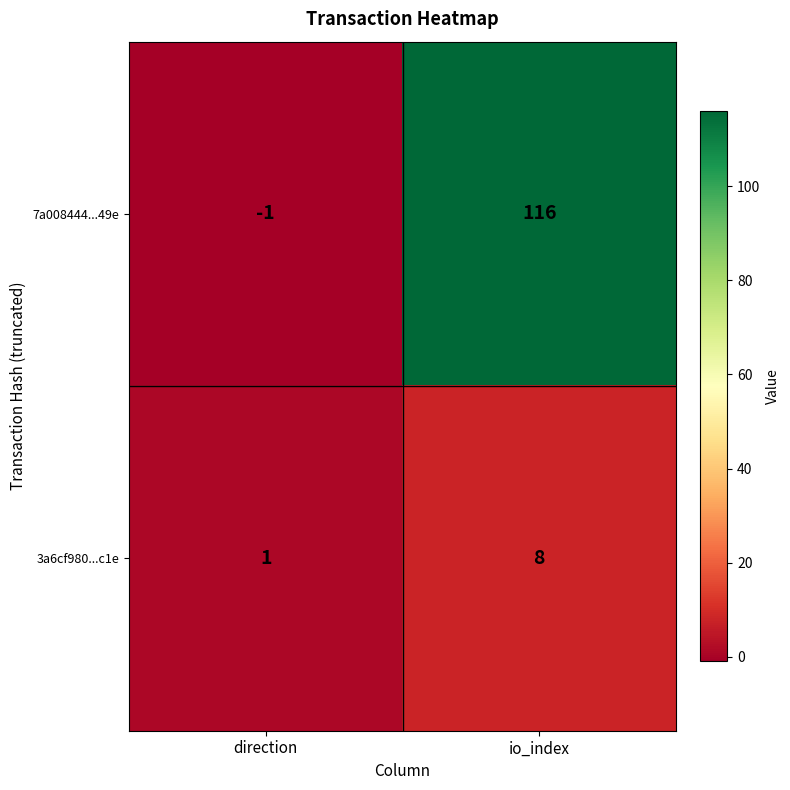

Is it true that 7a008444...49e equals 45 at io_index?

False